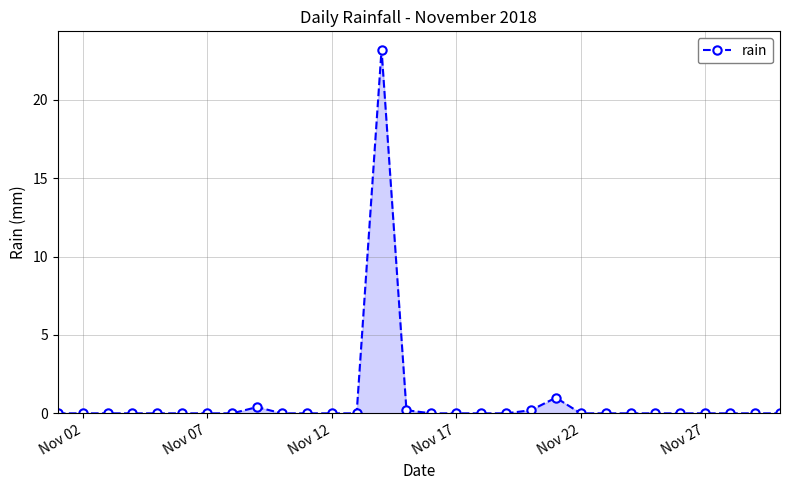

True or false: the data has more than 1 interior local peaks.

True